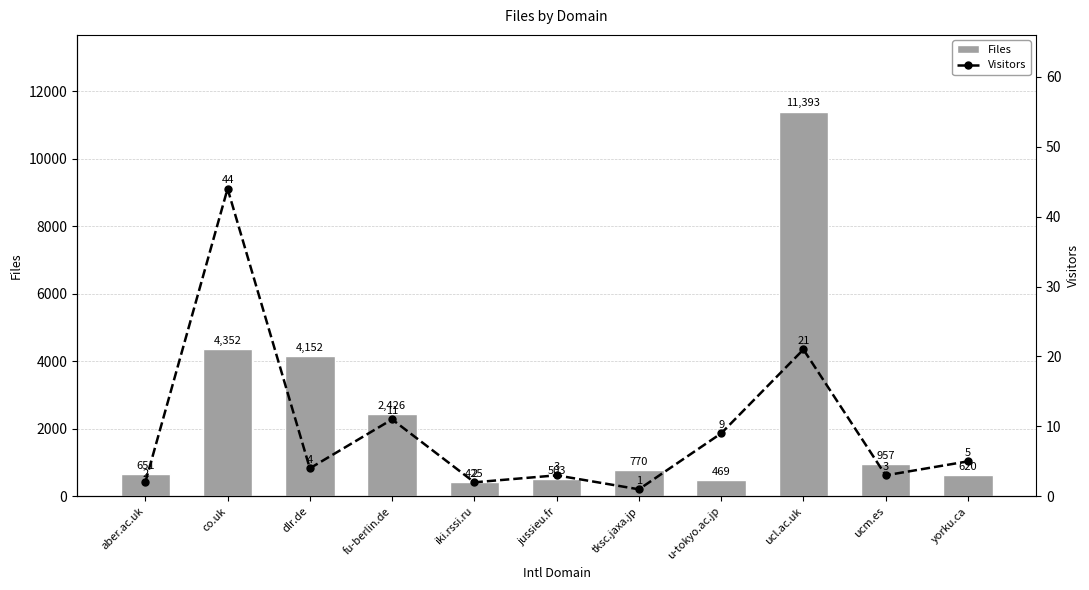

Reading left to right, transcribe all the data shown in this chart.

Files: aber.ac.uk=651	co.uk=4352	dlr.de=4152	fu-berlin.de=2426	iki.rssi.ru=425	jussieu.fr=503	tksc.jaxa.jp=770	u-tokyo.ac.jp=469	ucl.ac.uk=11393	ucm.es=957	yorku.ca=620
Visitors: aber.ac.uk=2	co.uk=44	dlr.de=4	fu-berlin.de=11	iki.rssi.ru=2	jussieu.fr=3	tksc.jaxa.jp=1	u-tokyo.ac.jp=9	ucl.ac.uk=21	ucm.es=3	yorku.ca=5